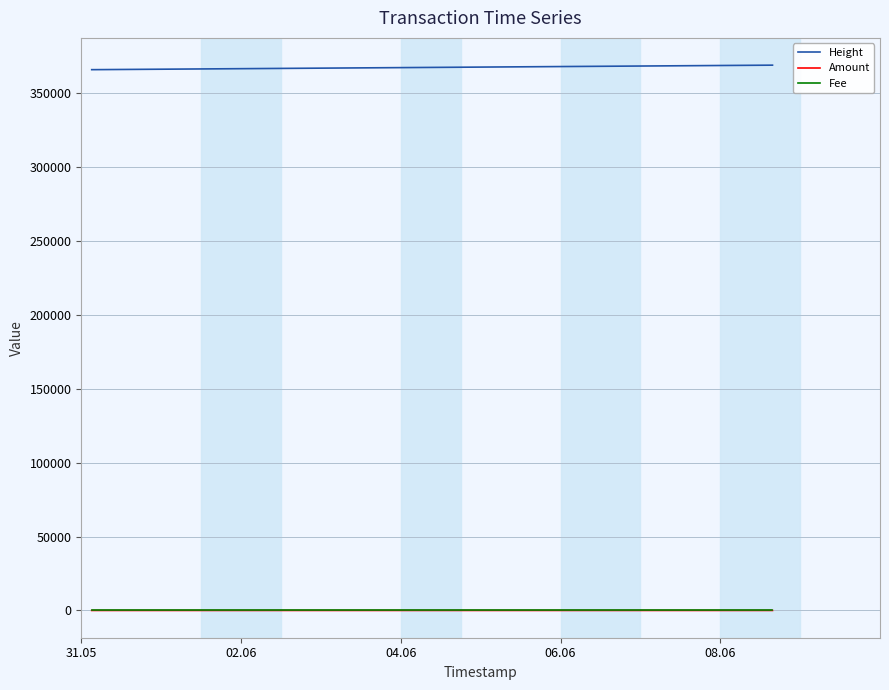

After their last crossing, which series has the higher values: Amount or Fee?

Amount